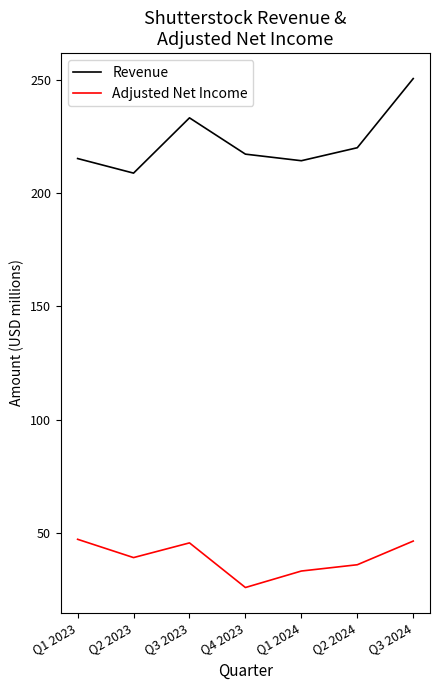

What is the lowest value of the Revenue series?

208.8